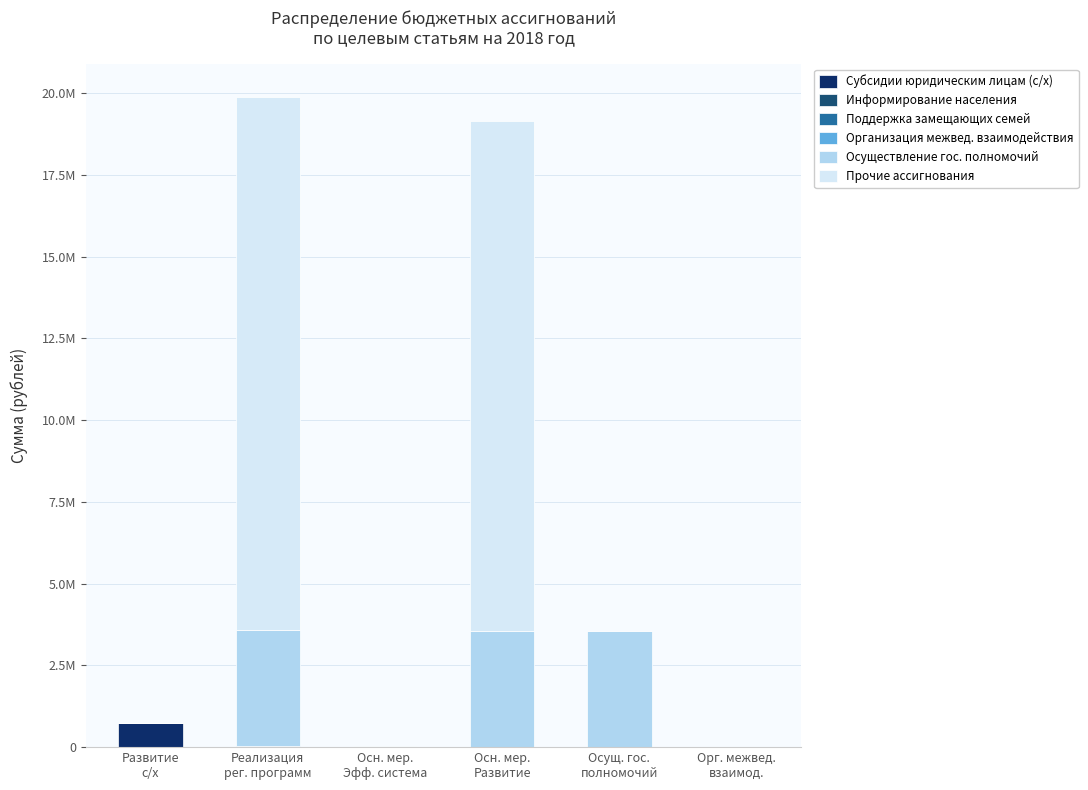

The Организация межвед. взаимодействия series shows 16000 at Орг. межвед.
взаимод.. True or false?

True